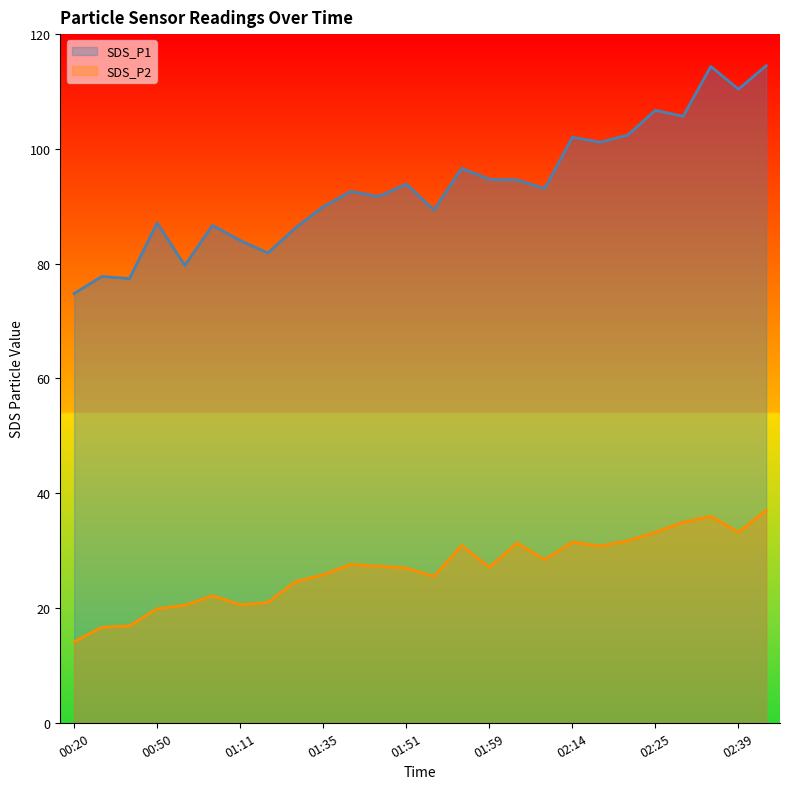

What are all the series names shown in the legend?

SDS_P1, SDS_P2